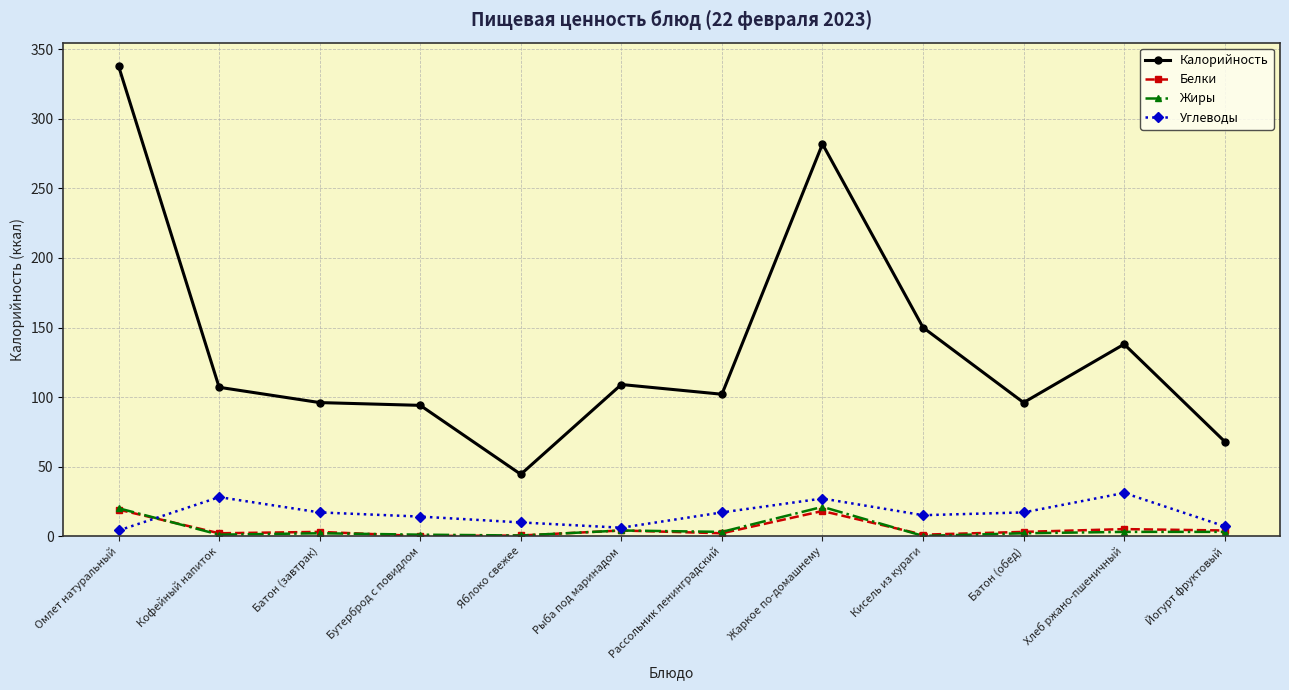

What is the total value across all series at Рассольник ленинградский?

124.0